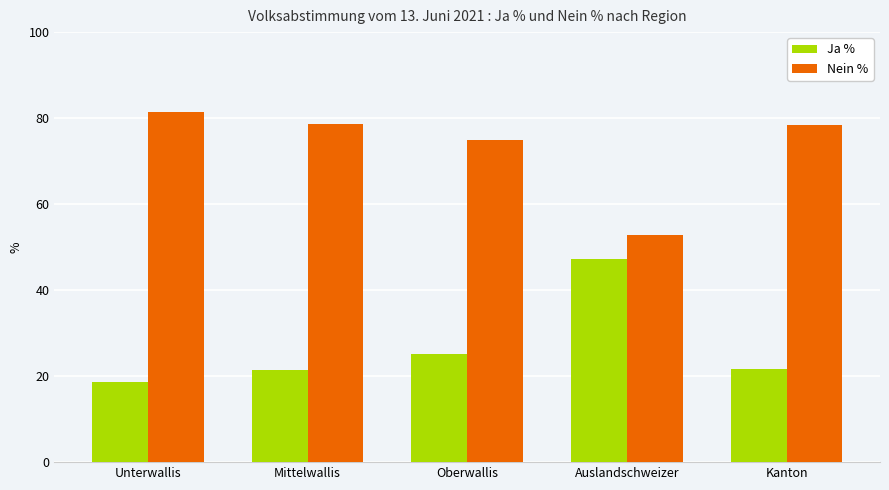

What is the label of the 4th bar from the left?

Auslandschweizer